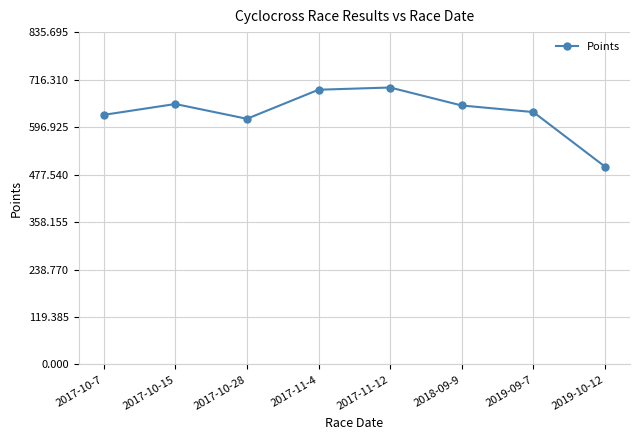

True or false: the data shows 294.0 at 2017-10-7.

False